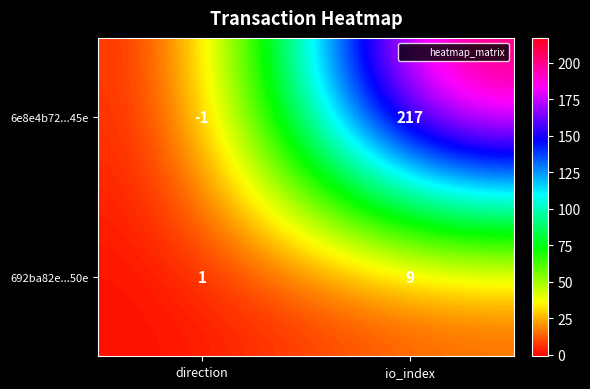

What is the spread (max minus min) of values at io_index?

208